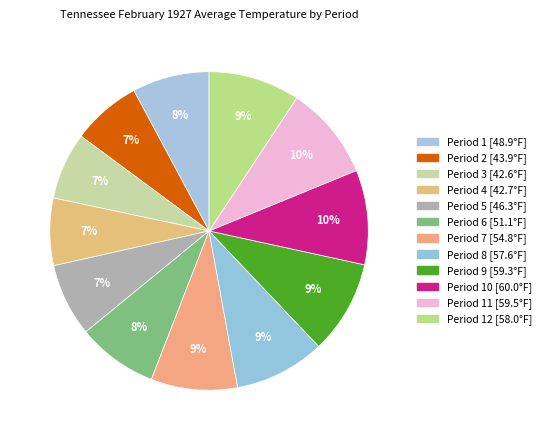

To the nearest percent, what is the average slice percentage?

8%